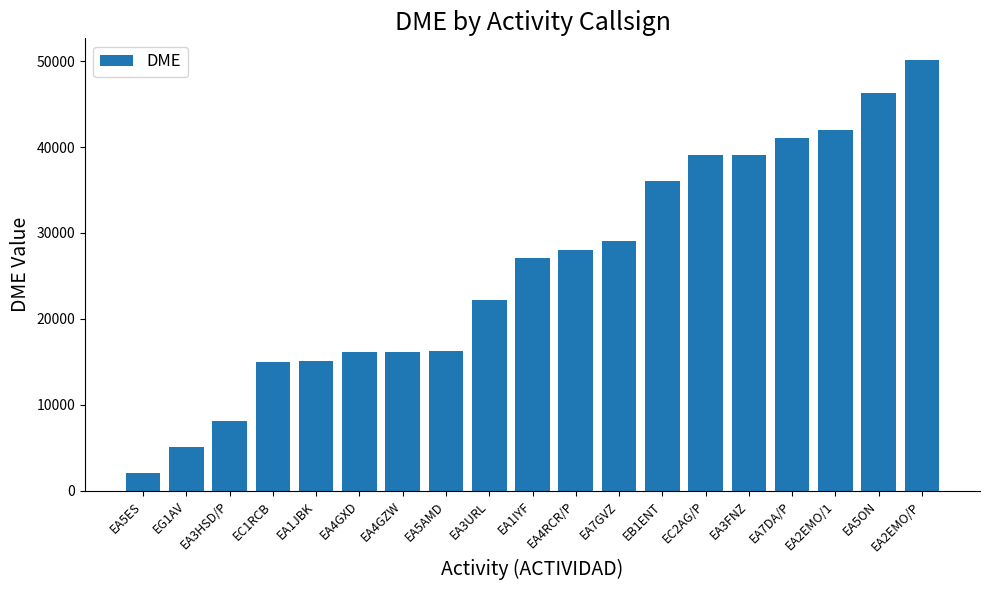

What is the ratio of the value at EA5ON to the value at EA2EMO/P?

0.9